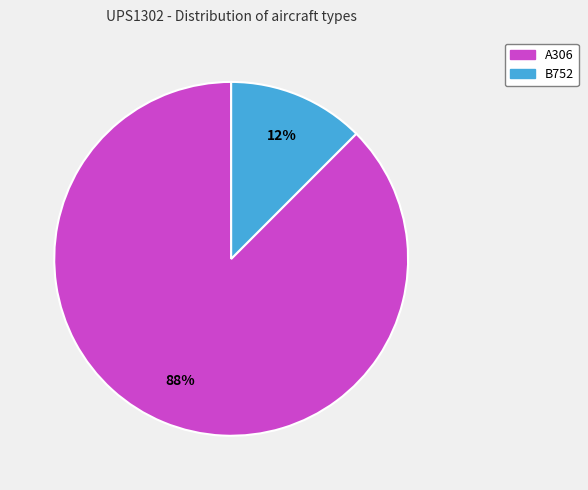

What is the ratio of the value at B752 to the value at A306?

0.1